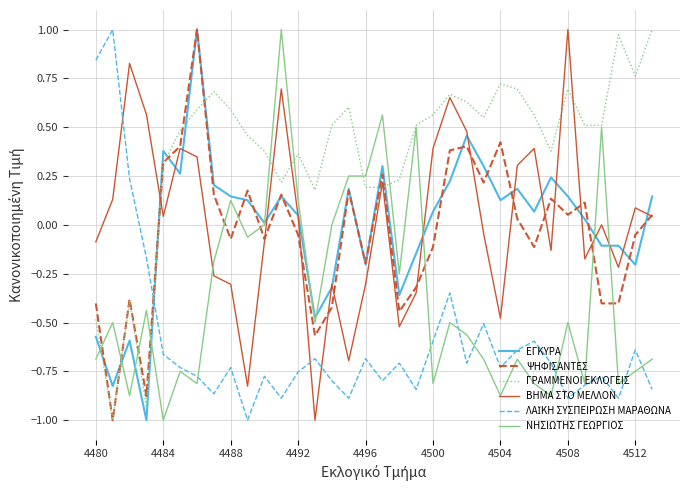

How many lines are shown in the chart?

6